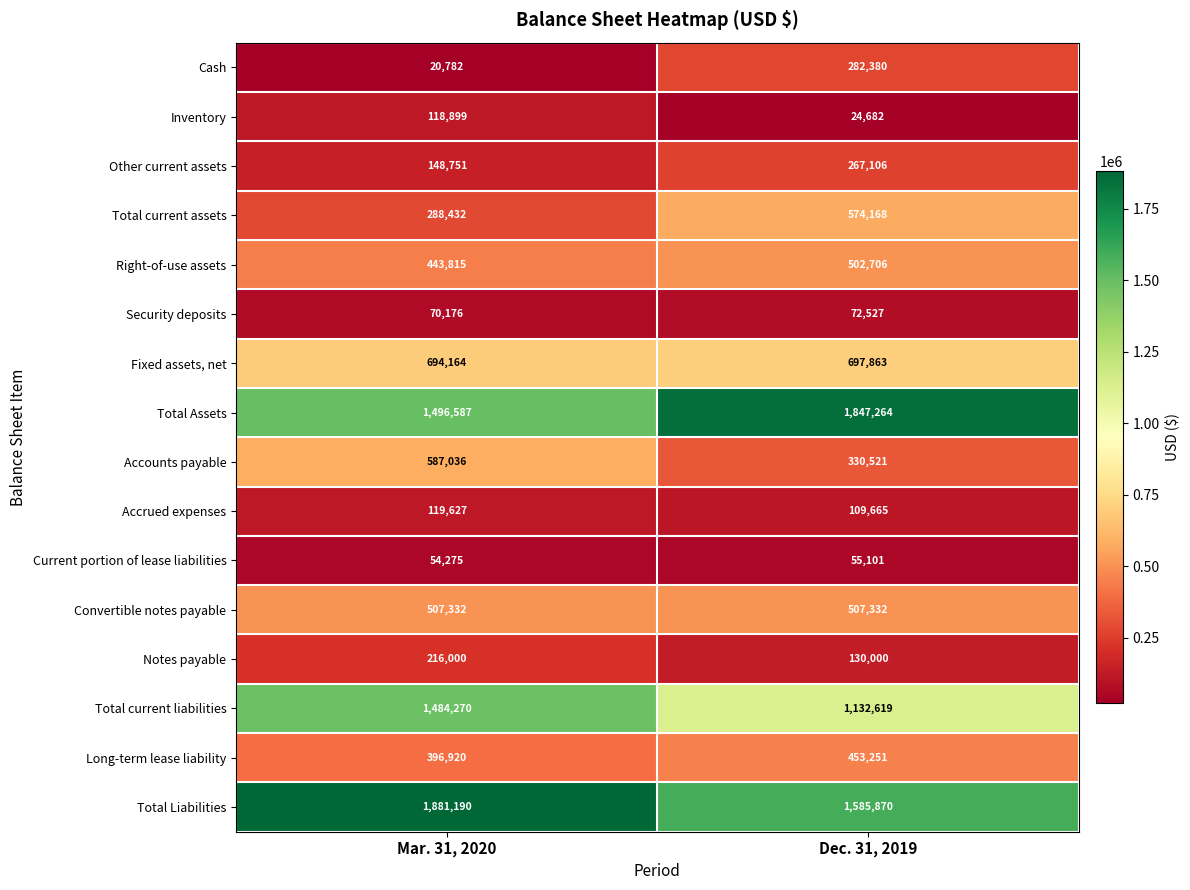

List the labels in order of Fixed assets, net value, largest first.

Dec. 31, 2019, Mar. 31, 2020